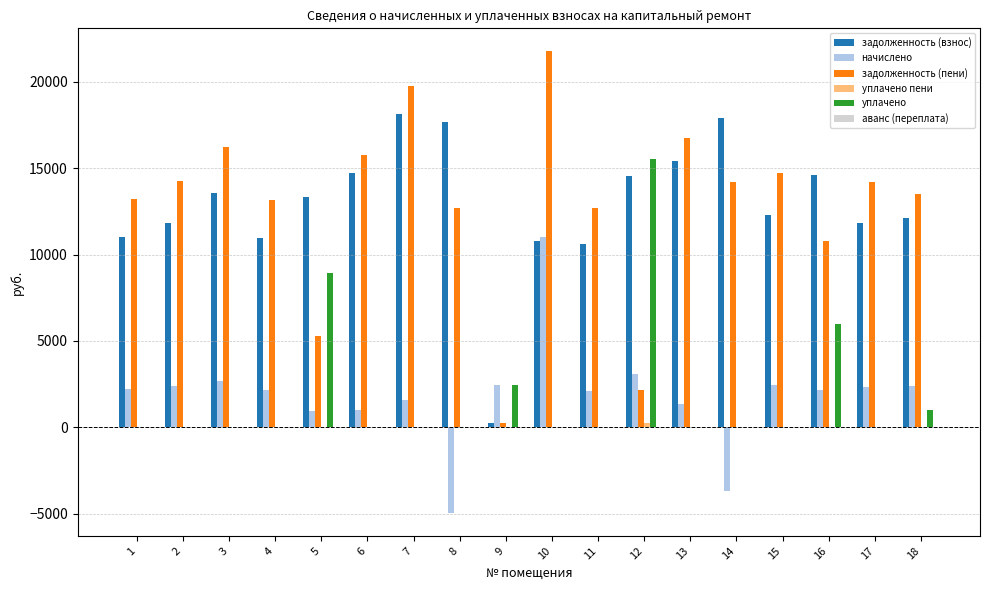

The задолженность (взнос) series shows 18761.8 at 17. True or false?

False